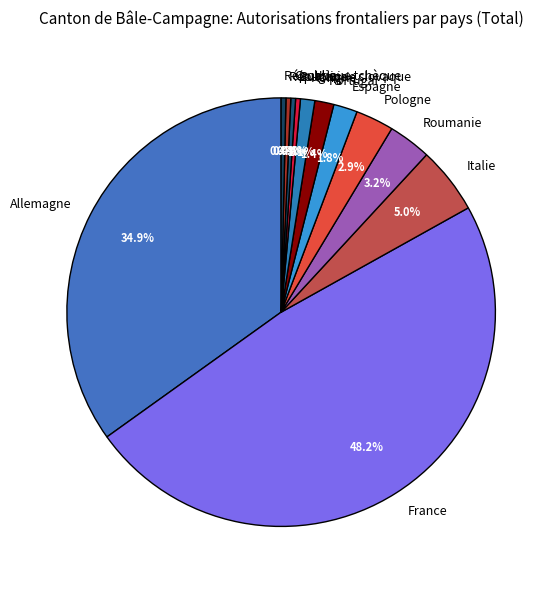

Is it true that Italie is 5% of the pie?

True